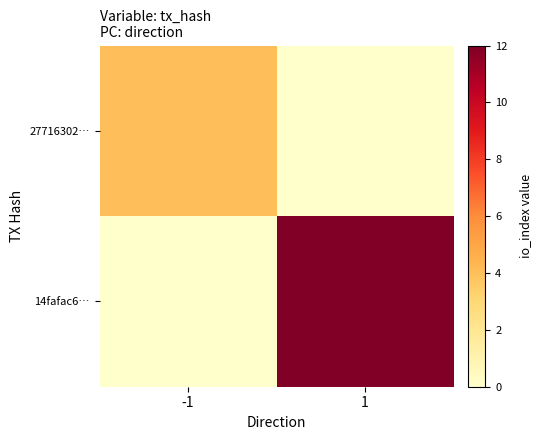

What is the spread (max minus min) of values at -1?

4